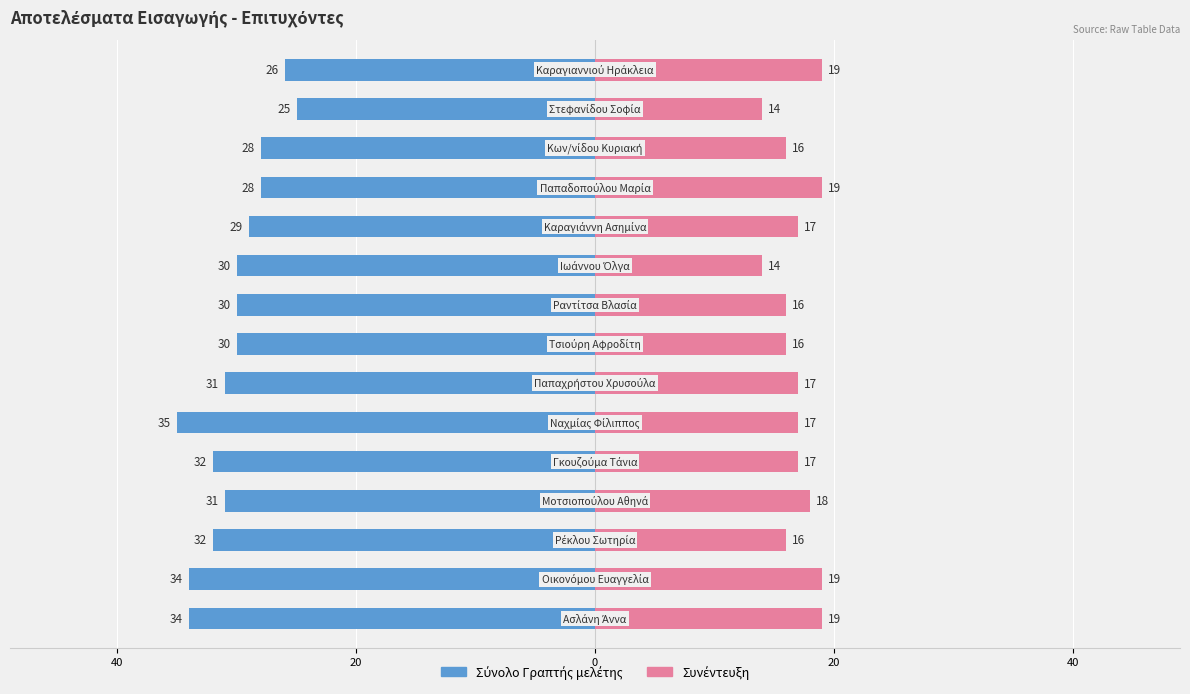

Reading left to right, list all the values displayed in this chart.

Σύνολο Γραπτής μελέτης: -34	-34	-32	-31	-32	-35	-31	-30	-30	-30	-29	-28	-28	-25	-26
Συνέντευξη: 19	19	16	18	17	17	17	16	16	14	17	19	16	14	19